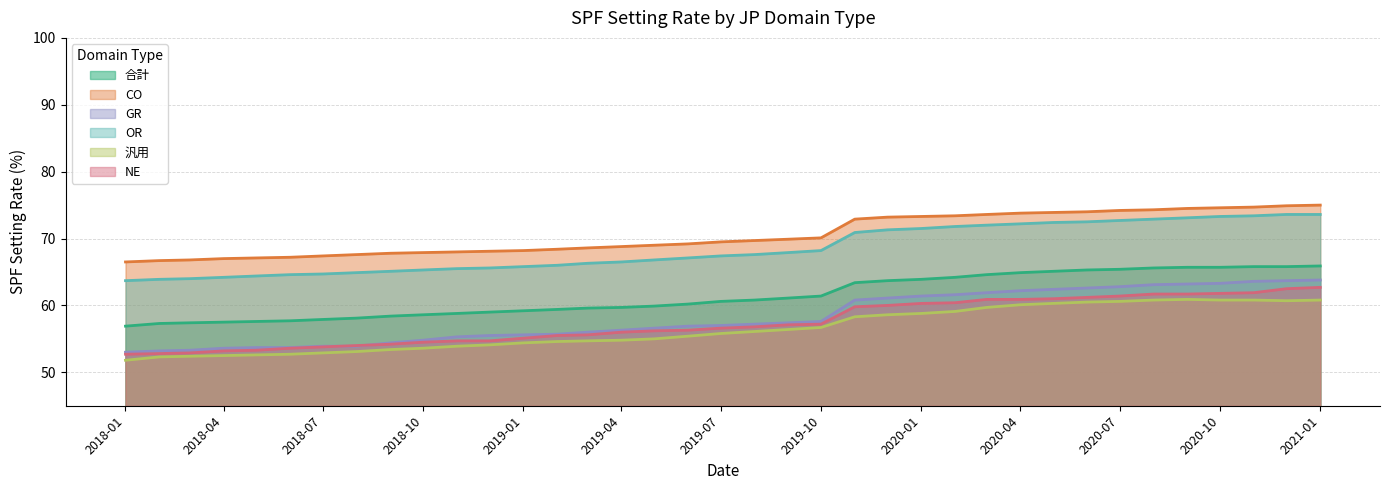

What is the spread (max minus min) of values at 2018-04?

14.5